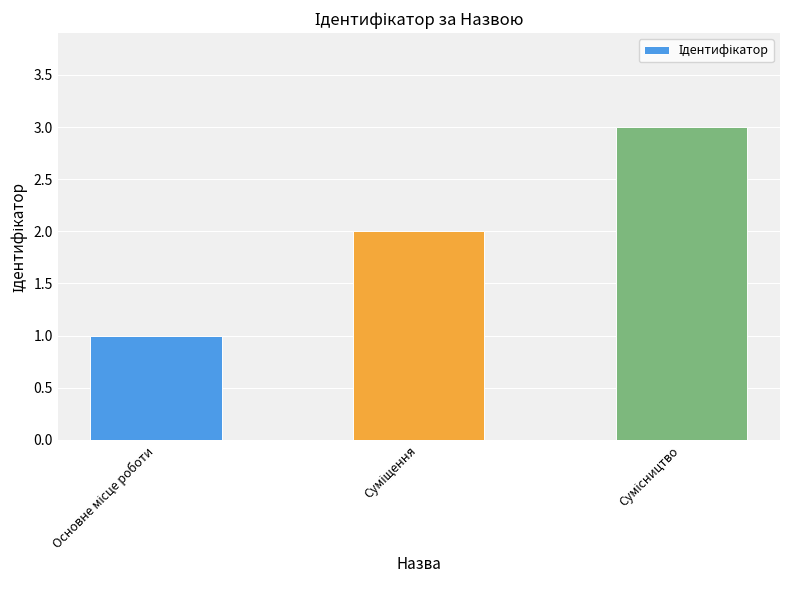

What is the maximum value shown in the chart?

3